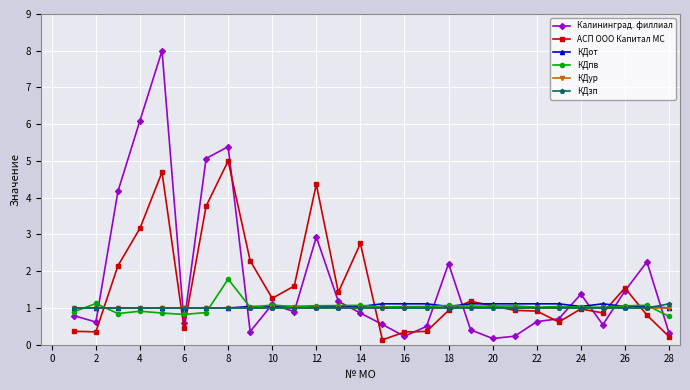

At how many categories does at least one series exceed 4?

6